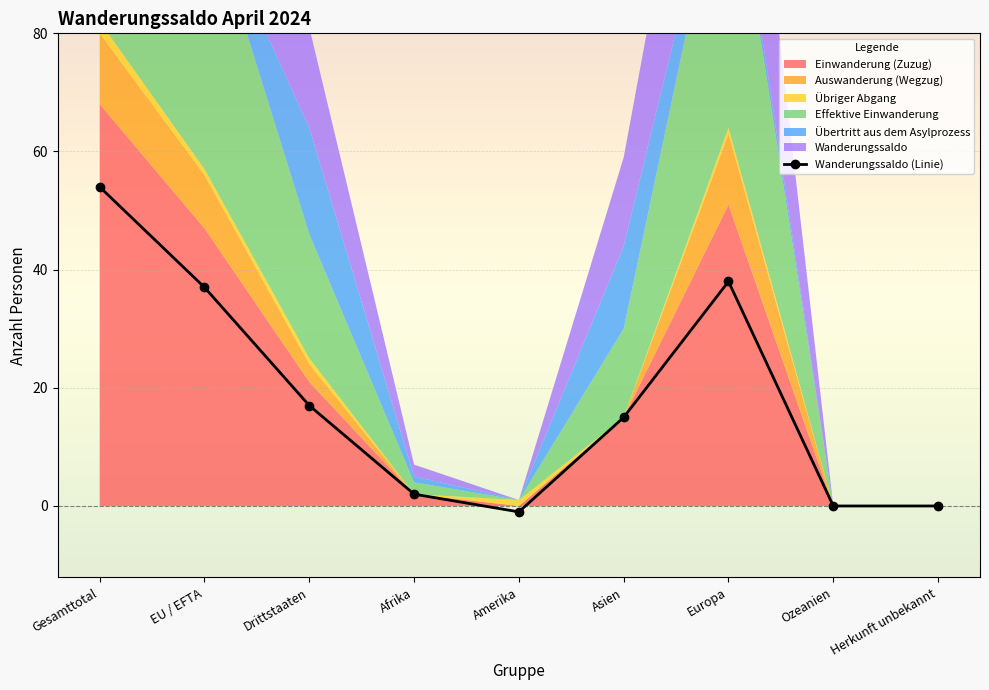

How many points are lower than both their immediate neighbors (excluding endpoints)?

1